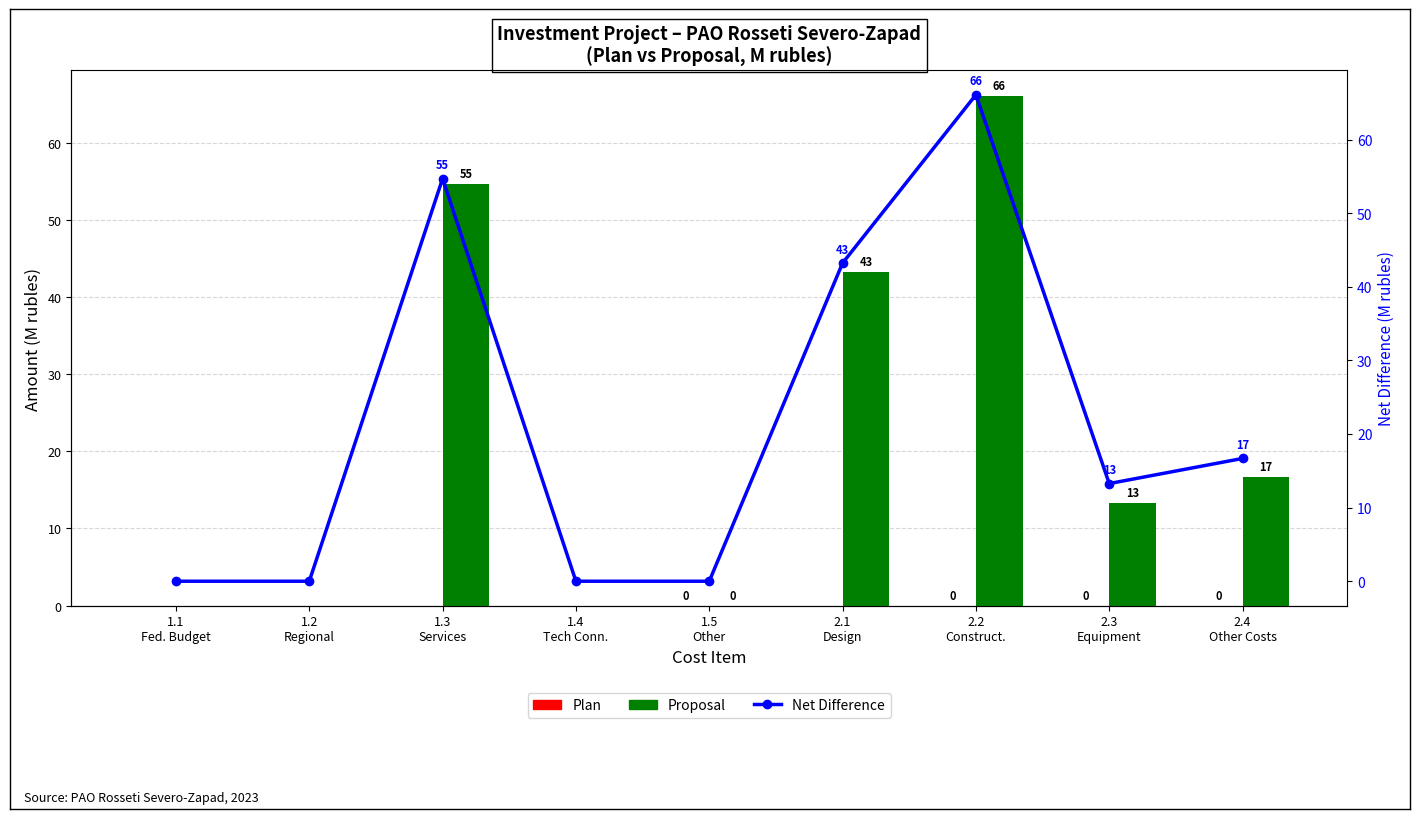

At which category is the sum across all series the highest?

2.2
Construct.